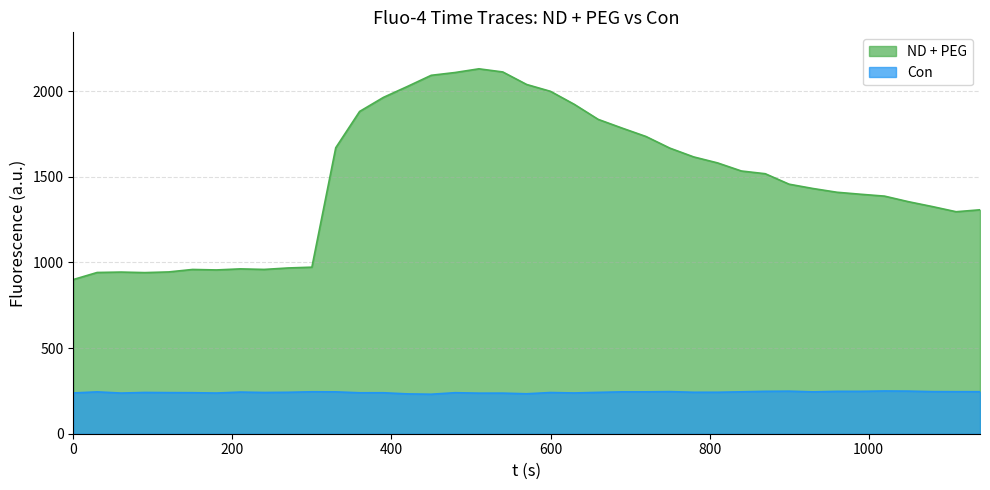

At which label is Con closest to 240?

120